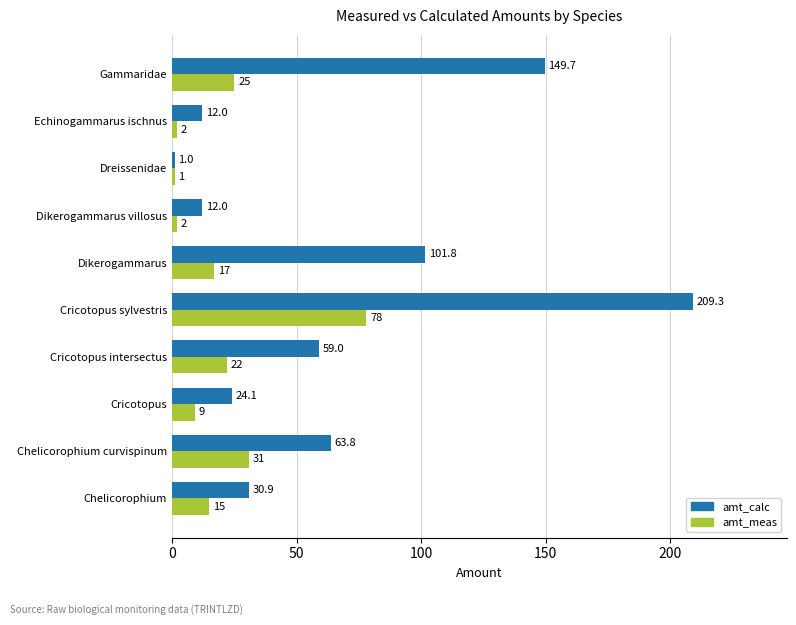

Where is amt_calc nearest to the value 105?

Dikerogammarus